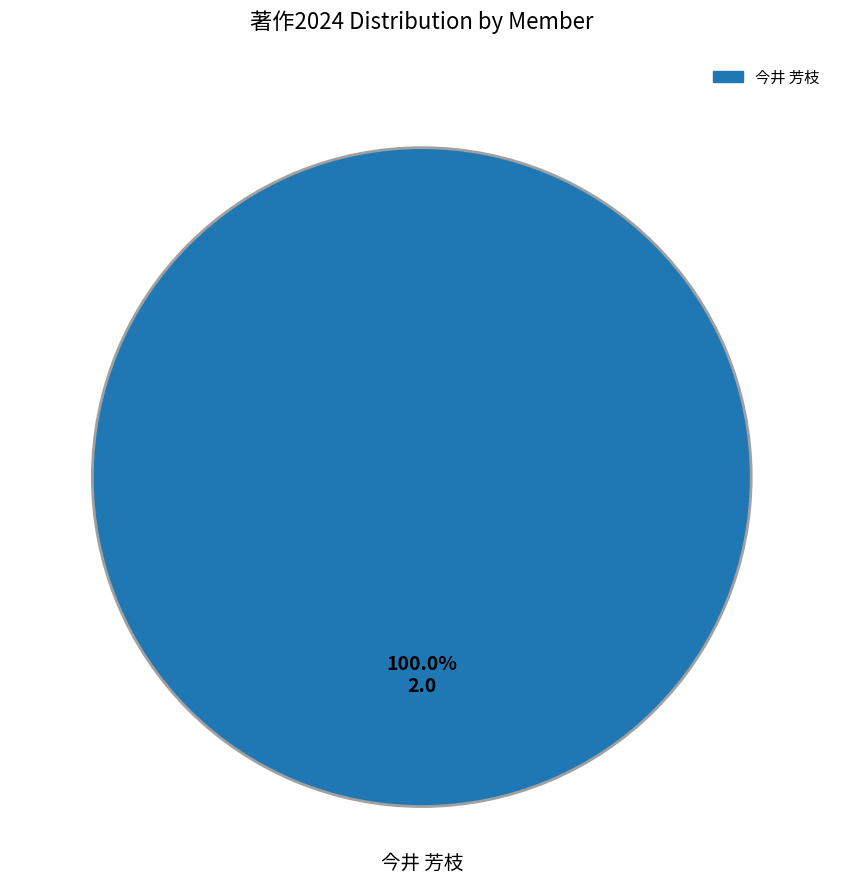

Is there any slice that represents more than half of the pie?

Yes